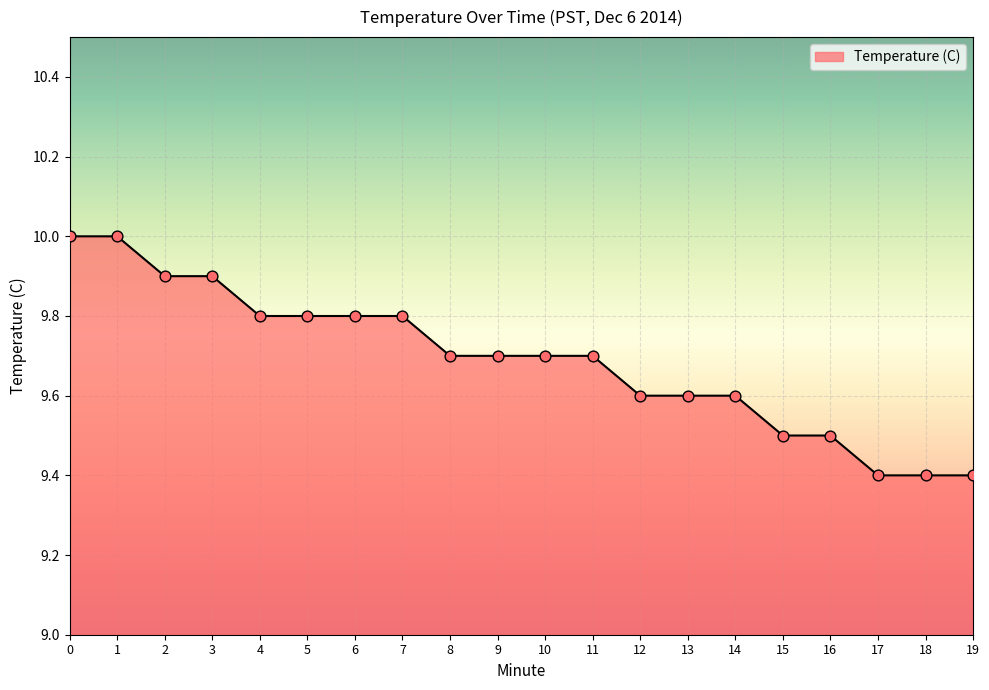

What is the ratio of the value at 11 to the value at 10?

1.0